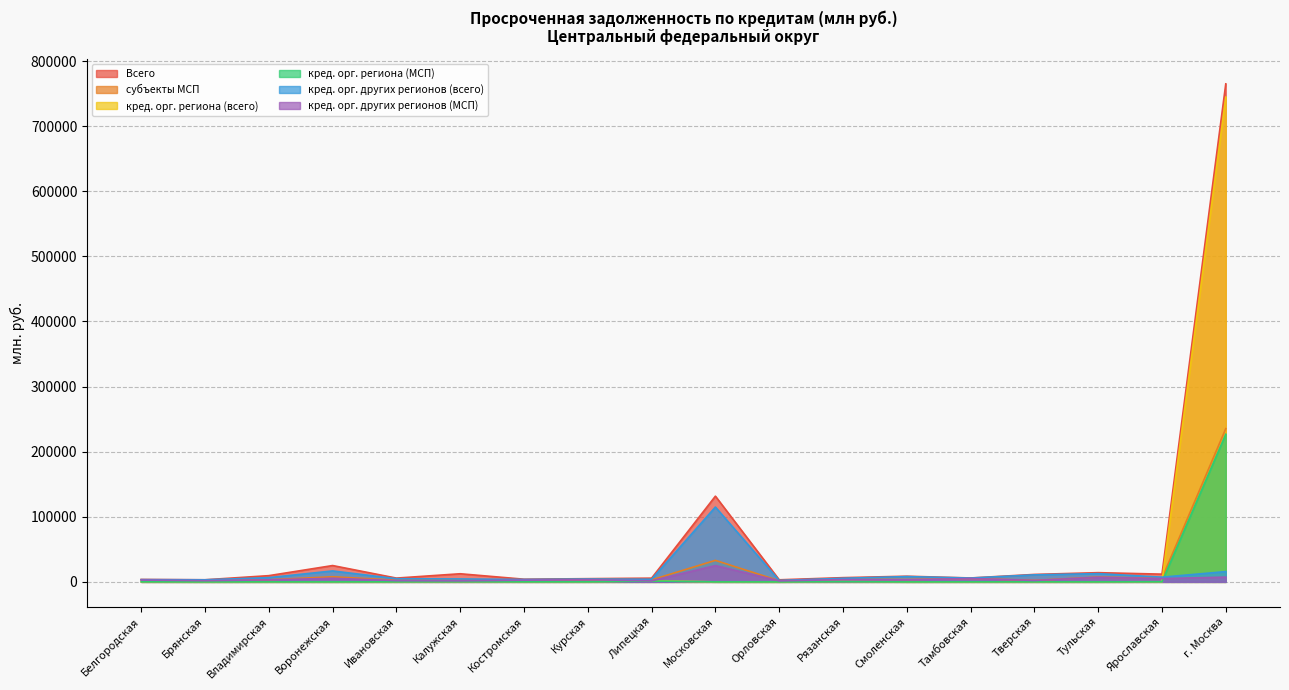

Between Курская and Брянская, which is larger?

Курская